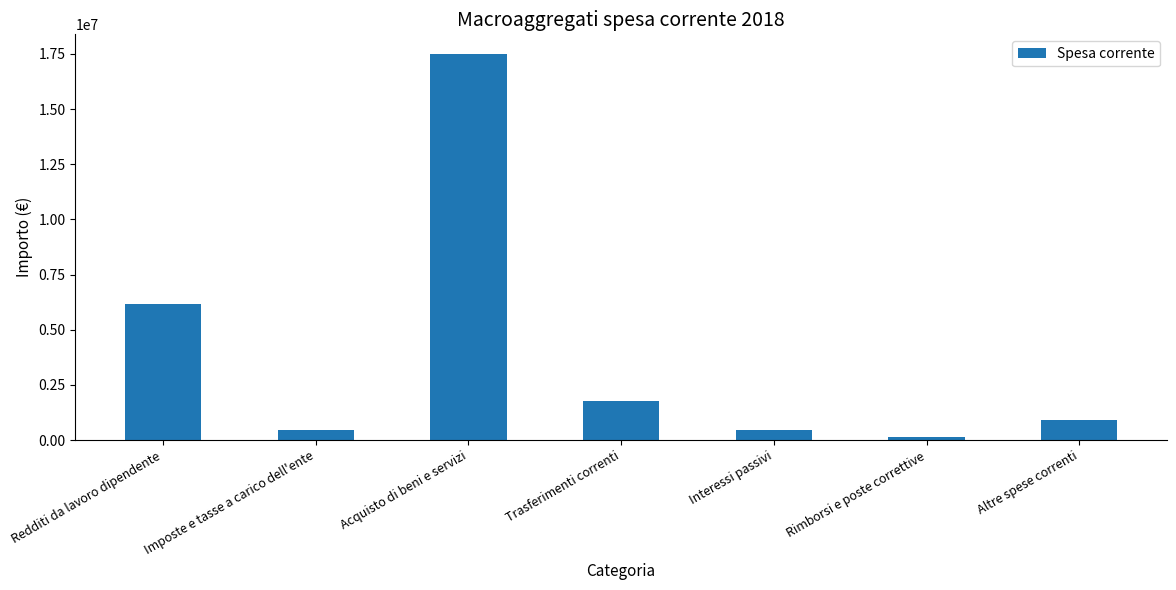

What is the label of the 2nd bar from the right?

Rimborsi e poste correttive